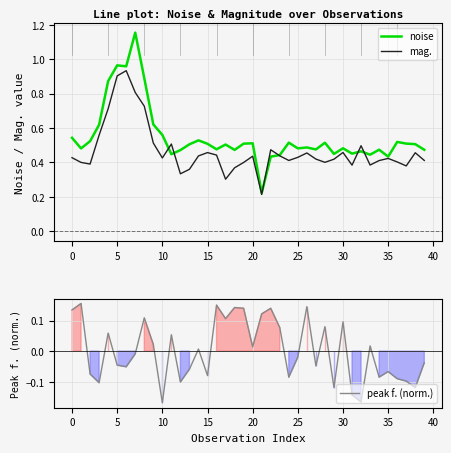

How many interior local valleys does the mag. series have?

10